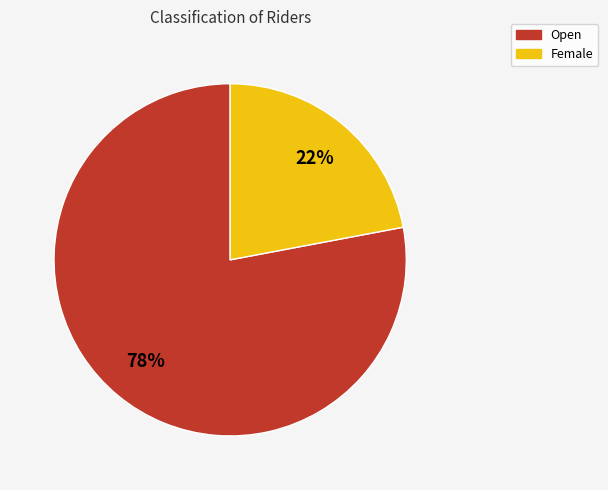

Is it true that Female is 16% of the pie?

False